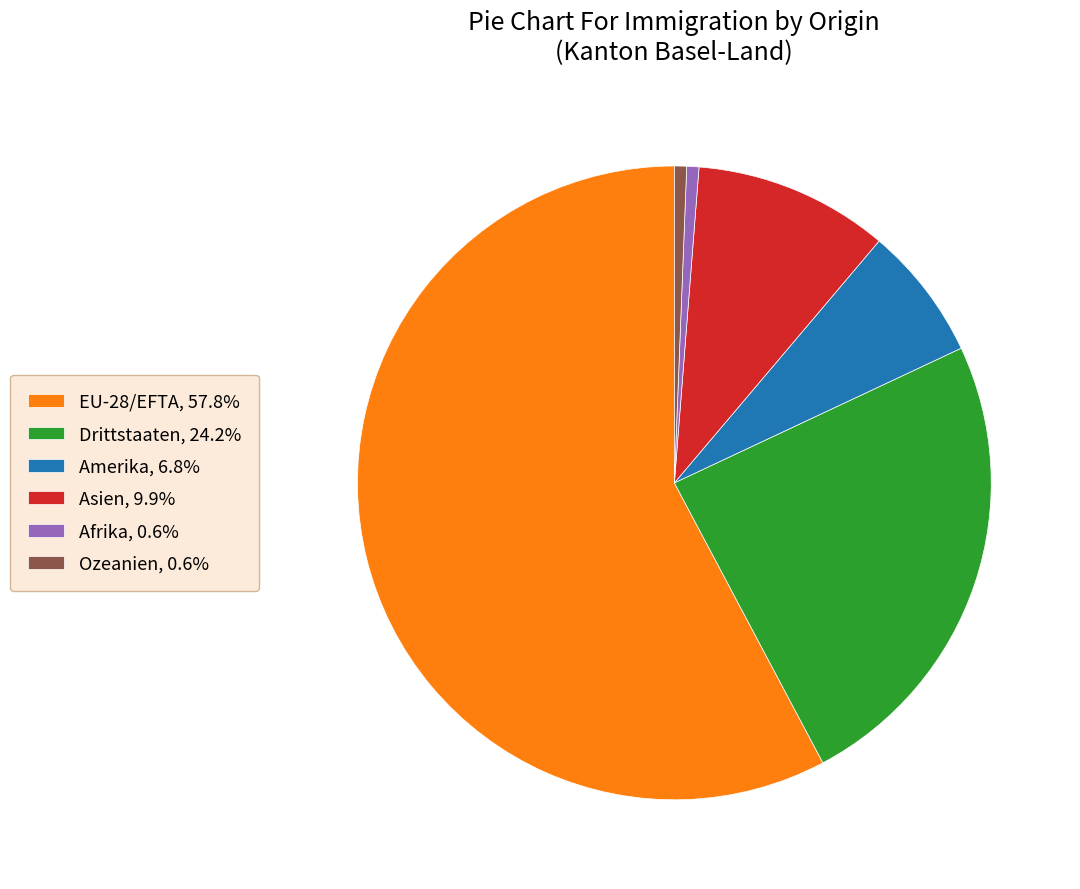

What is the ratio of the value at Amerika, 6.8% to the value at Asien, 9.9%?

0.7